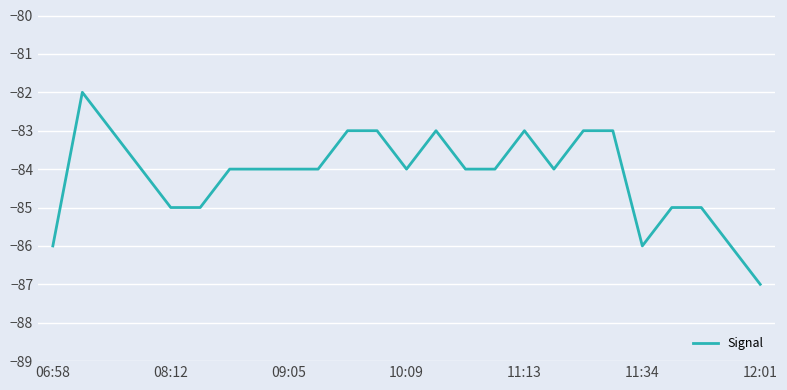

What is the difference between the maximum and second lowest values?

4